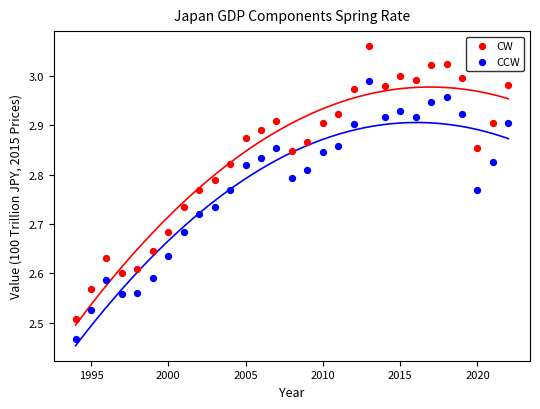

Across all data points, what is the range of Y values (max minus min)?

0.6